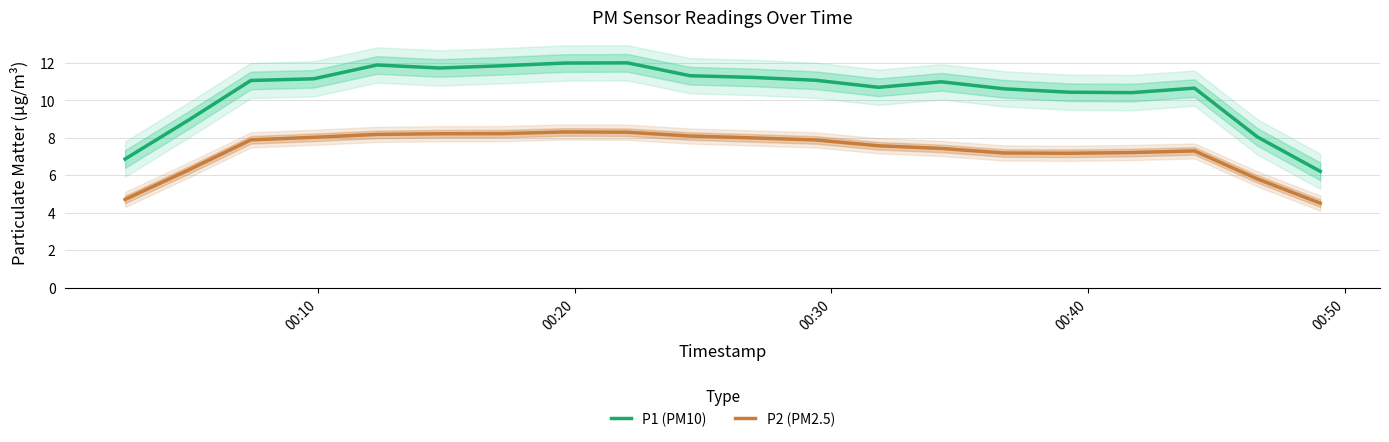

What is the lowest value of the P1 (PM10) series?

6.2